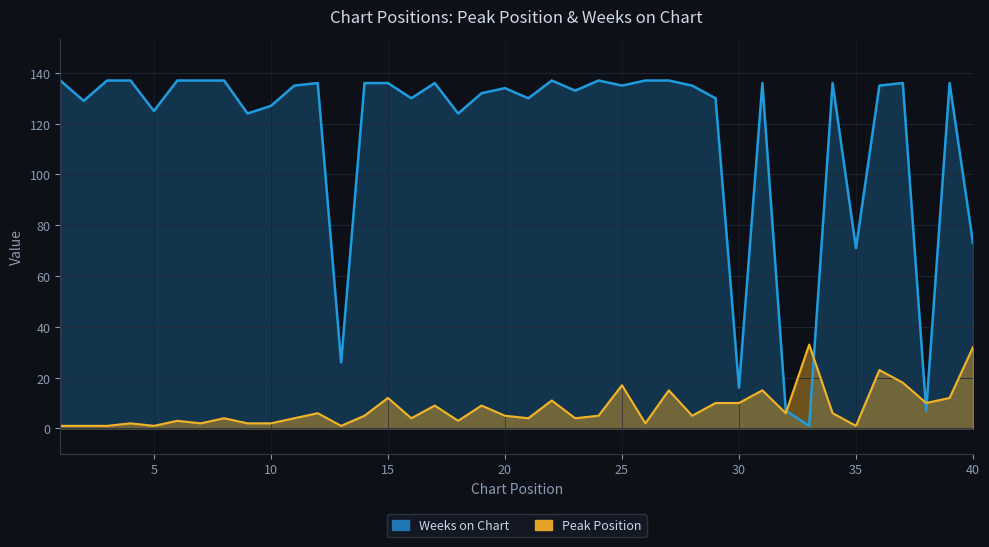

True or false: Weeks on Chart has more than 0 interior local peaks.

True